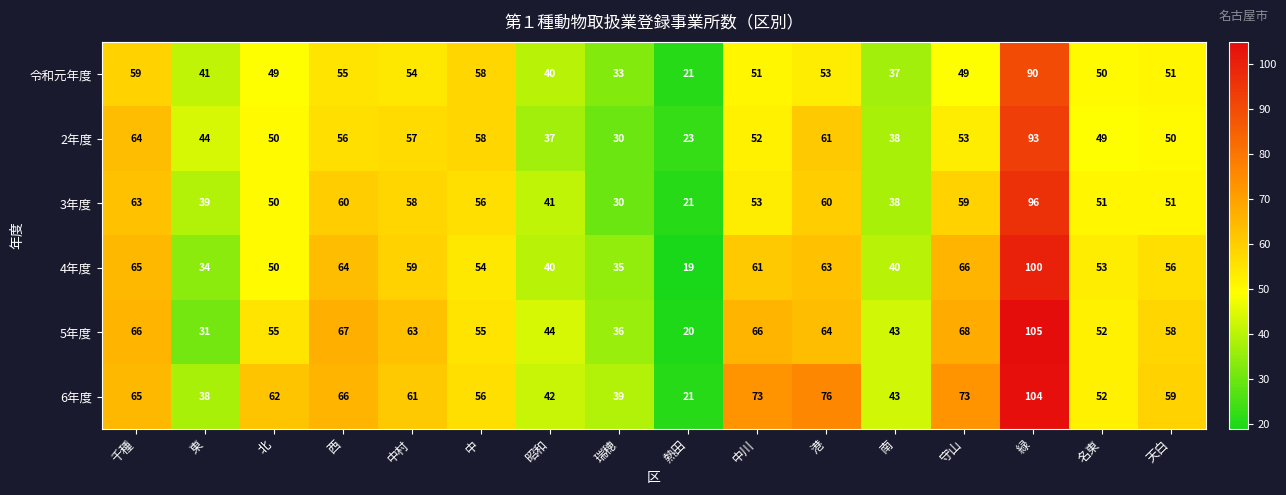

What is the average value of the 令和元年度 series?

49